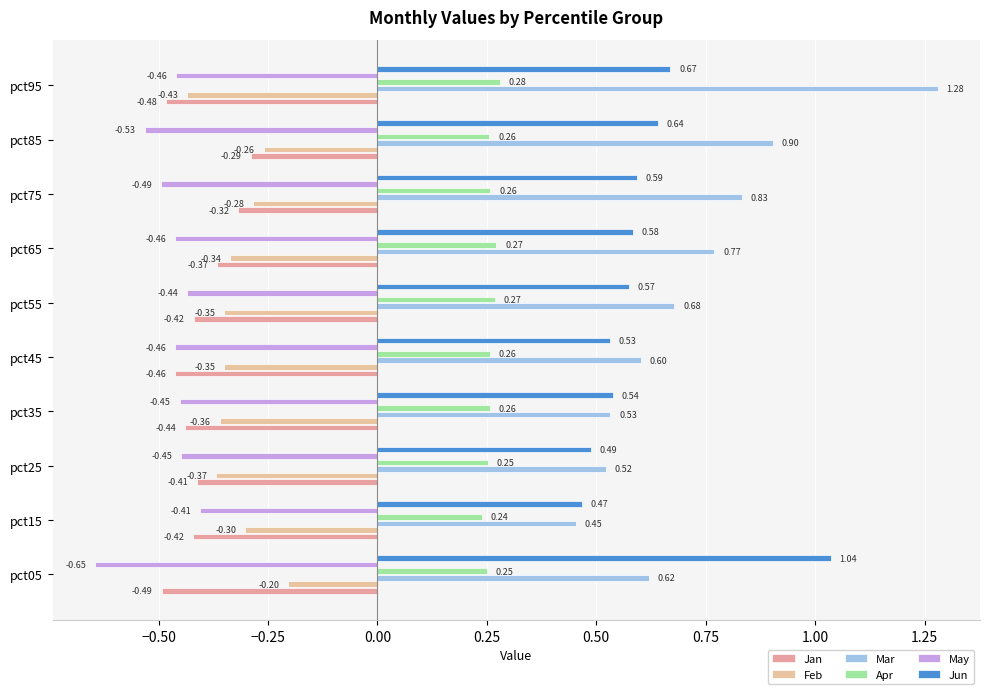

How many series are shown in this chart?

6